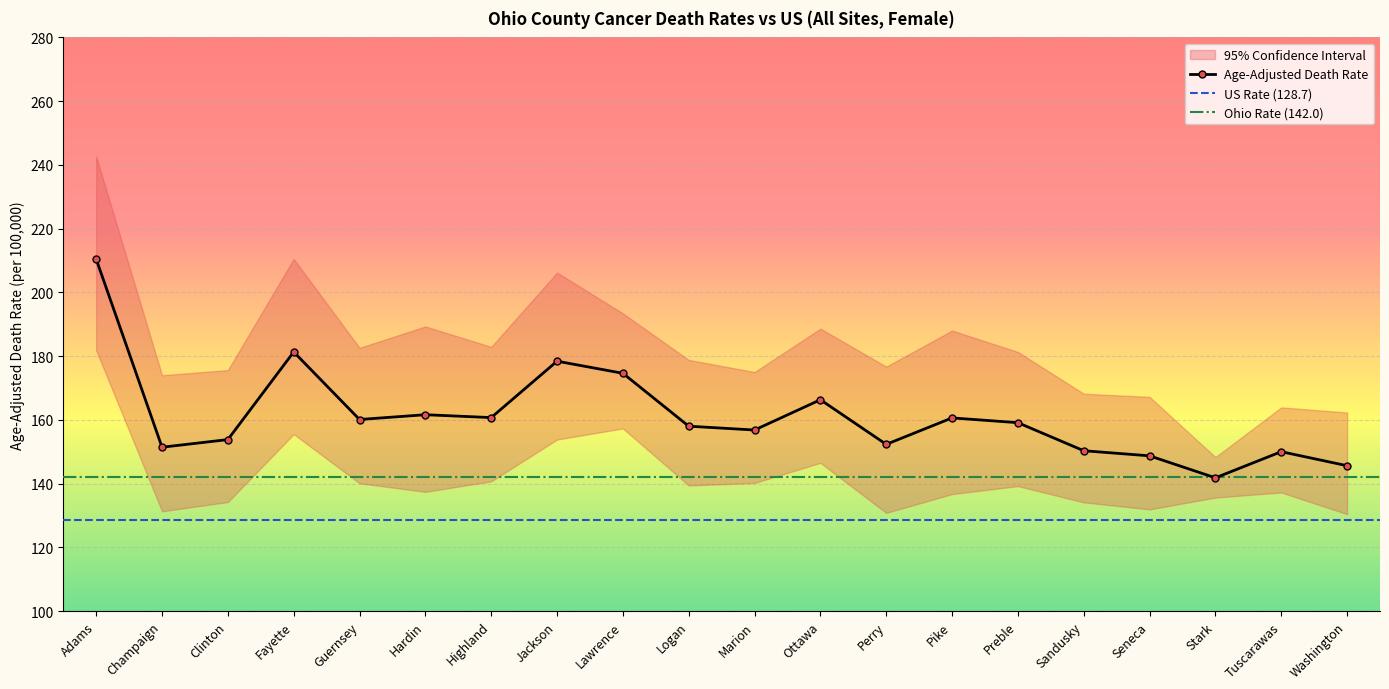

Which category has the lowest value across all series?

Washington